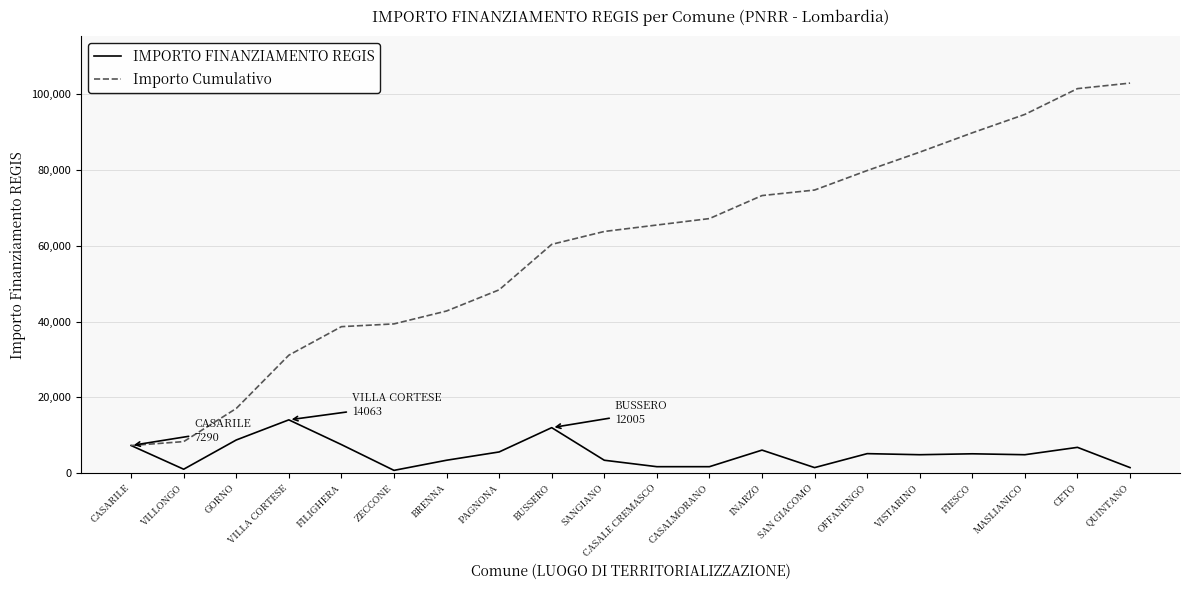

What is the difference between the highest and lowest values at INARZO?

67192